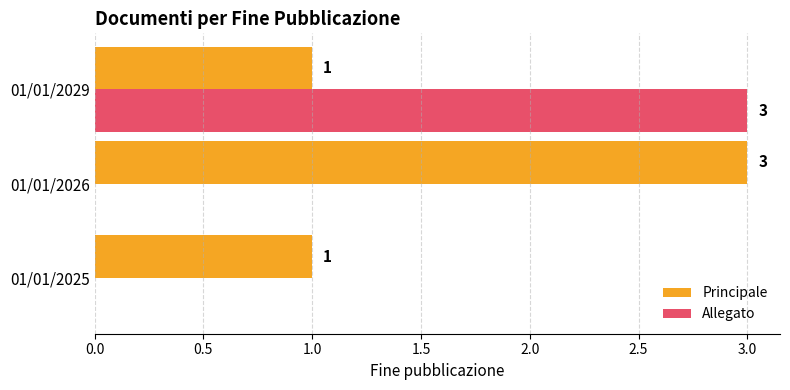

How many Principale values are between 1 and 3?

3